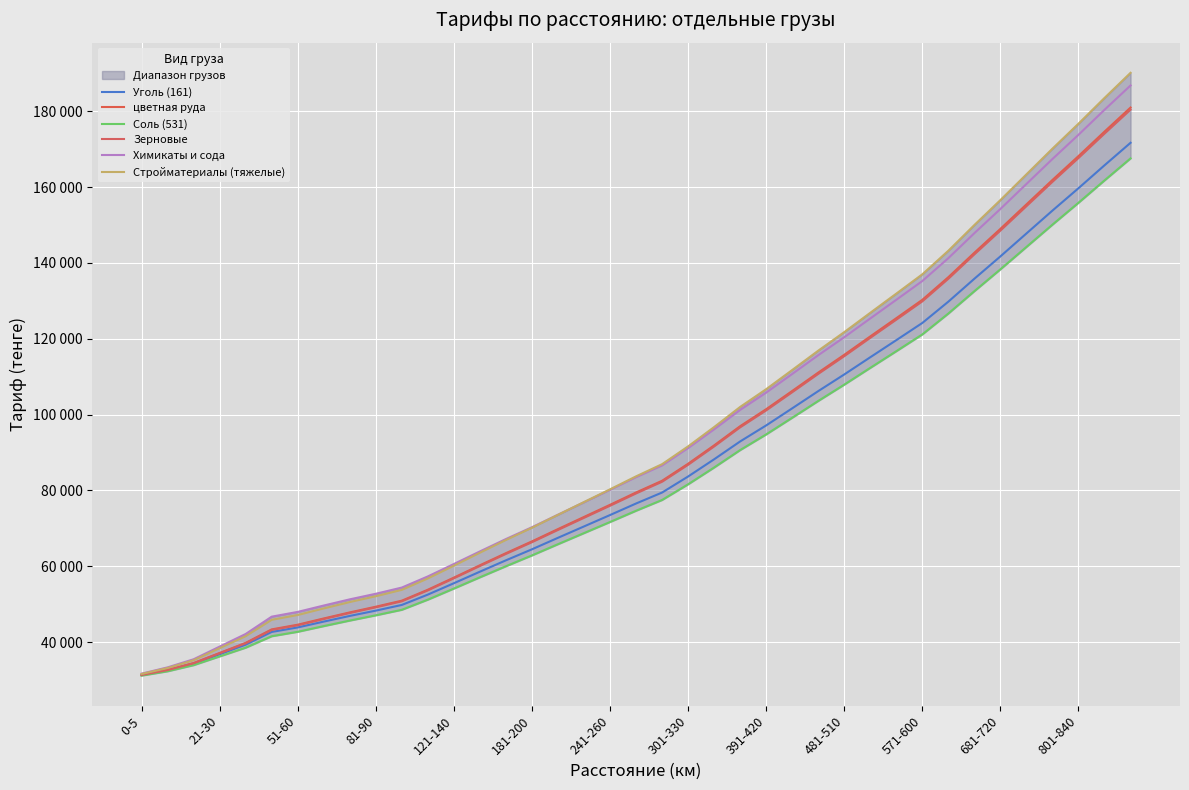

What is the difference between the maximum and minimum values in the Зерновые series?

149072